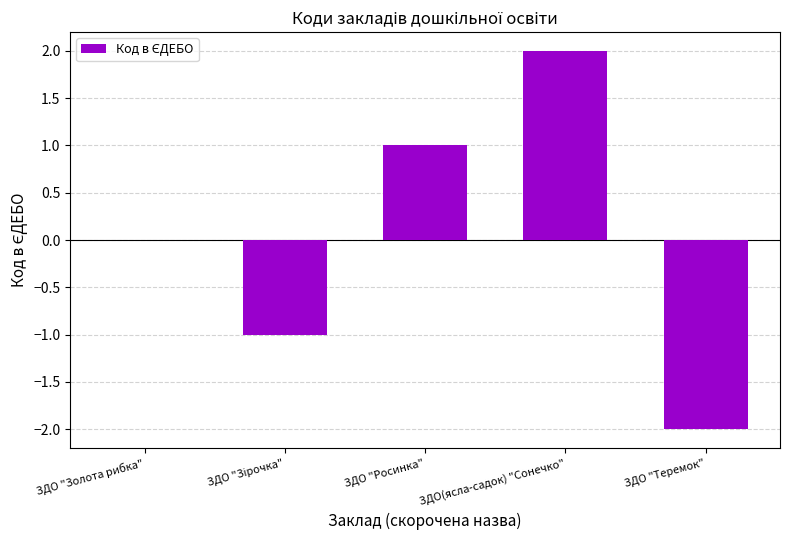

At which category does the chart reach its peak across all series?

ЗДО(ясла-садок) "Сонечко"